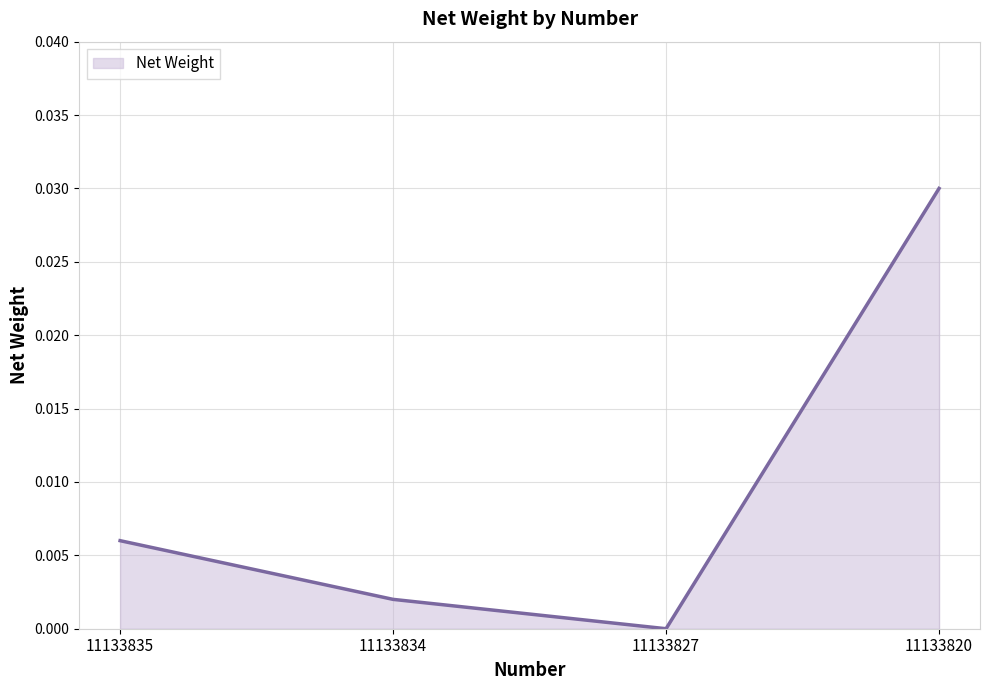

The value at 11133827 is 0.0. True or false?

True